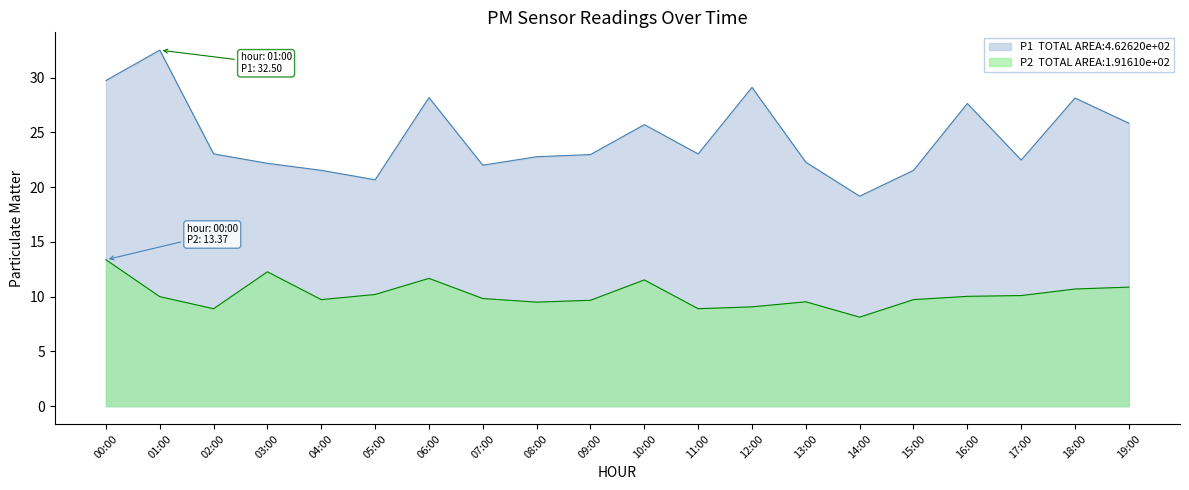

At 07:00, list the series in order from smallest to largest.

P2, P1